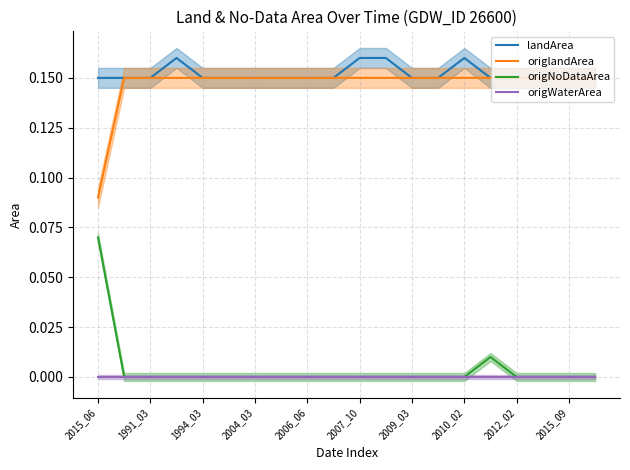

In landArea, how many points are higher than both neighbors (excluding endpoints)?

2